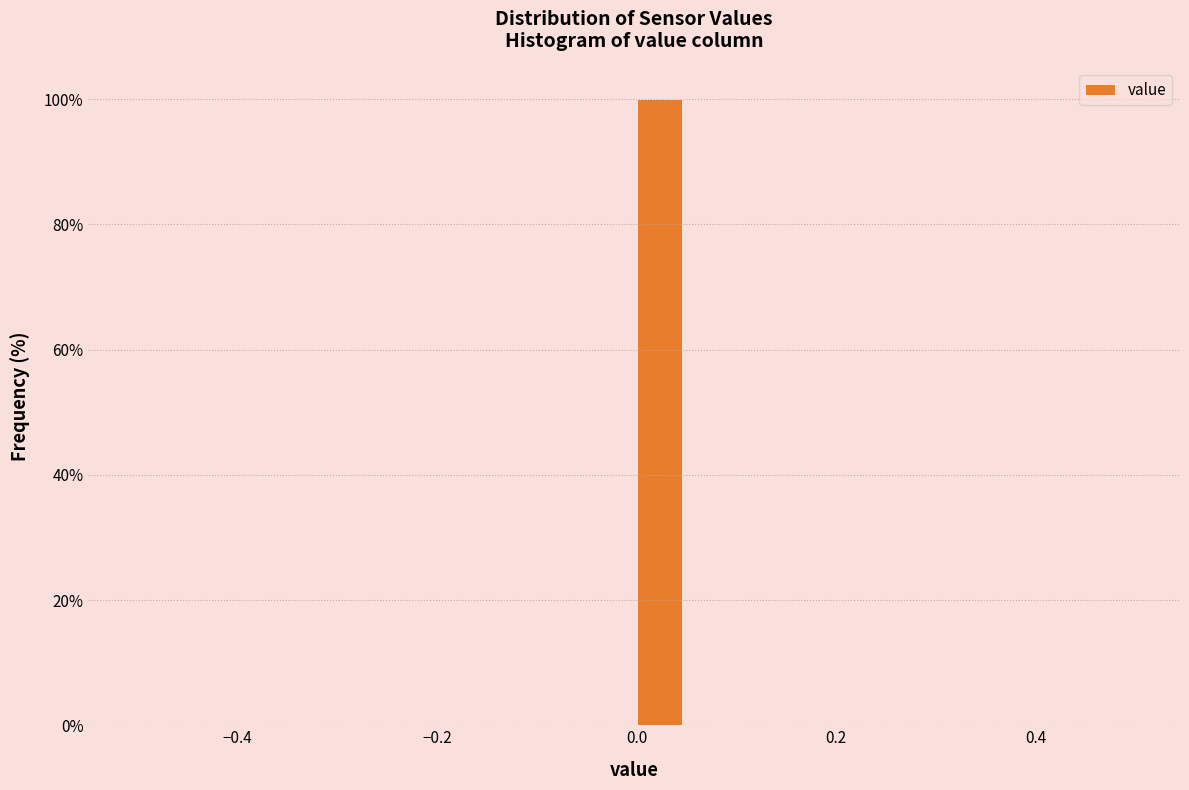

Around what value on the x-axis is the tallest bar? Give the approximate position of its centre, as read against the axis.

0.02